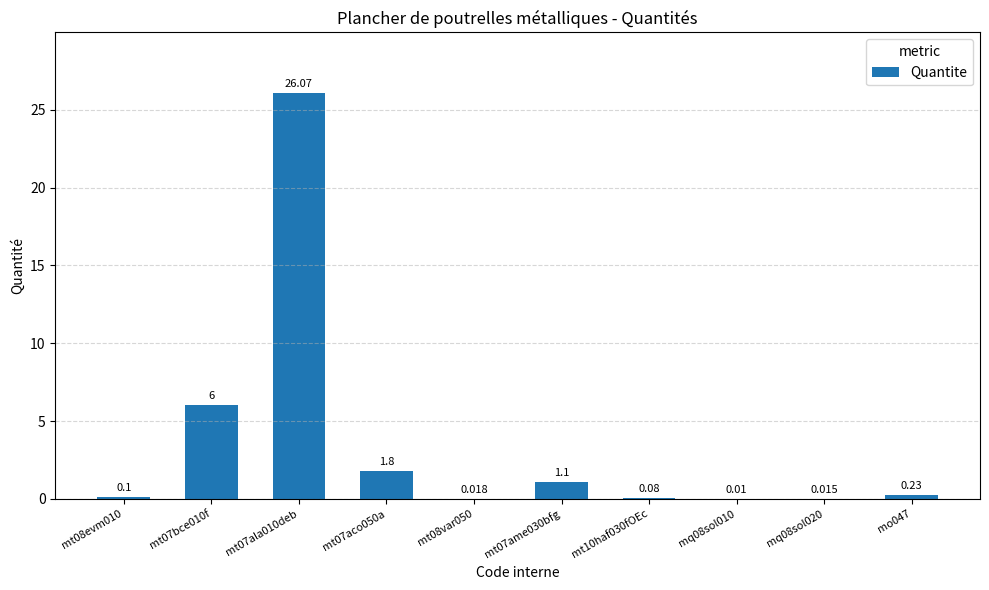

Which category has the highest value across all series?

mt07ala010deb